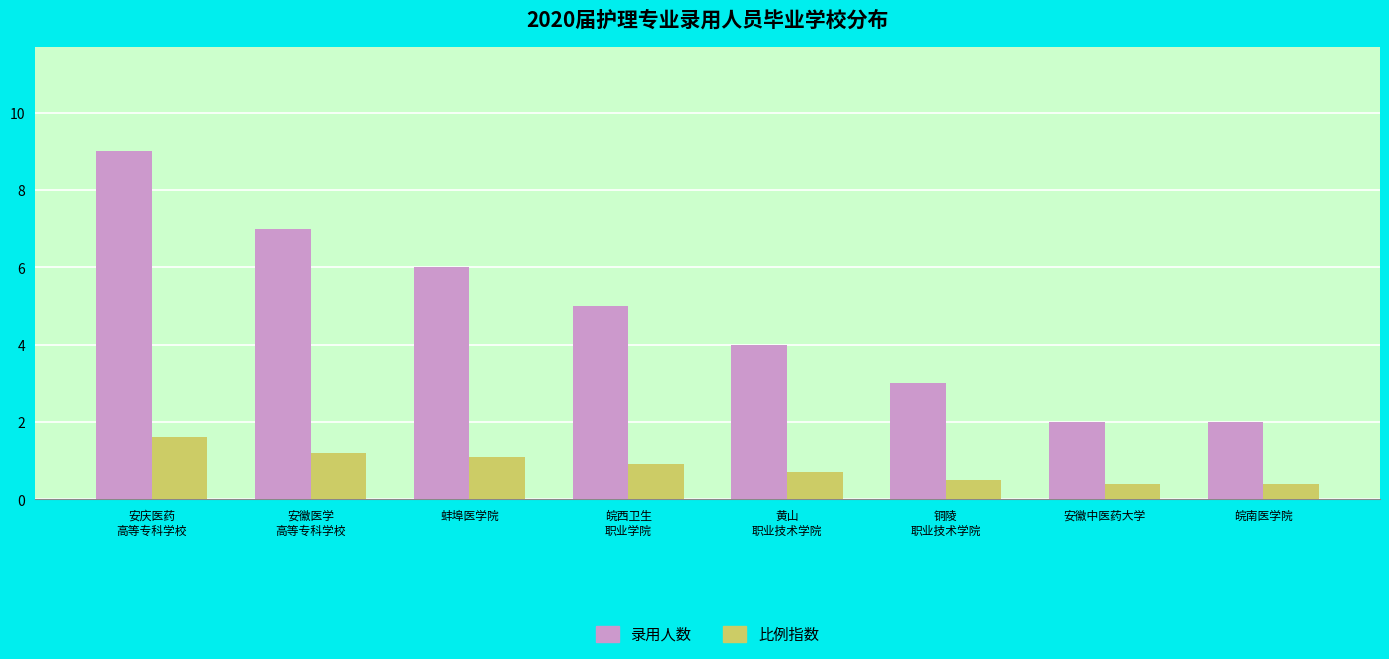

Reading right to left, transcribe all the data shown in this chart.

录用人数: 皖南医学院=2.0	安徽中医药大学=2.0	铜陵
职业技术学院=3.0	黄山
职业技术学院=4.0	皖西卫生
职业学院=5.0	蚌埠医学院=6.0	安徽医学
高等专科学校=7.0	安庆医药
高等专科学校=9.0
比例指数: 皖南医学院=0.4	安徽中医药大学=0.4	铜陵
职业技术学院=0.5	黄山
职业技术学院=0.7	皖西卫生
职业学院=0.9	蚌埠医学院=1.1	安徽医学
高等专科学校=1.2	安庆医药
高等专科学校=1.6